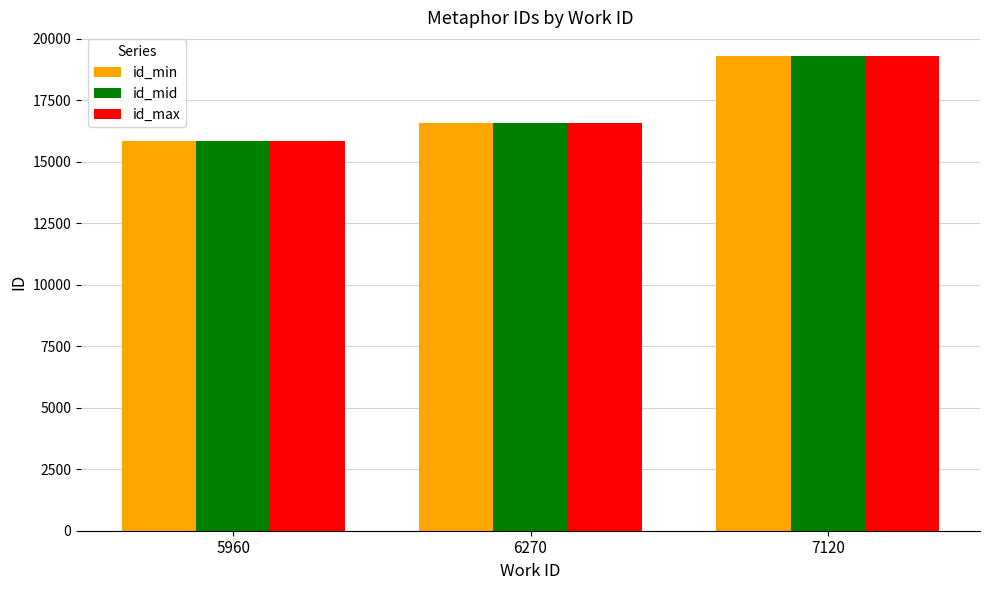

What is the sum of all id_max values?

51733